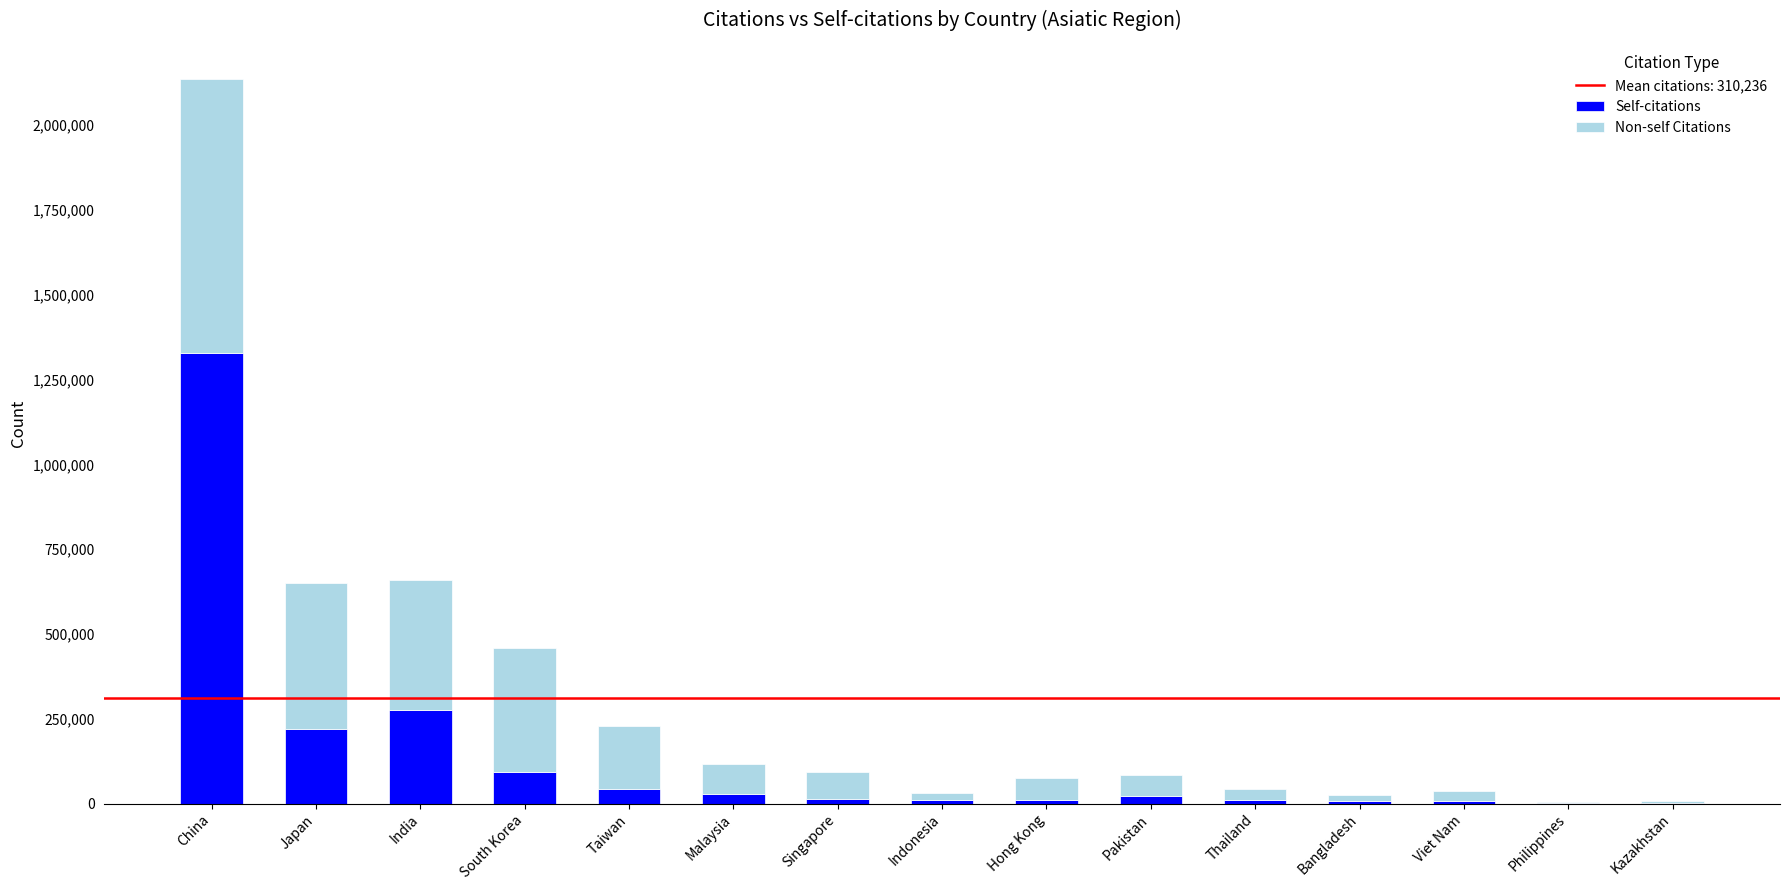

What is the maximum value for Self-citations?

1328944